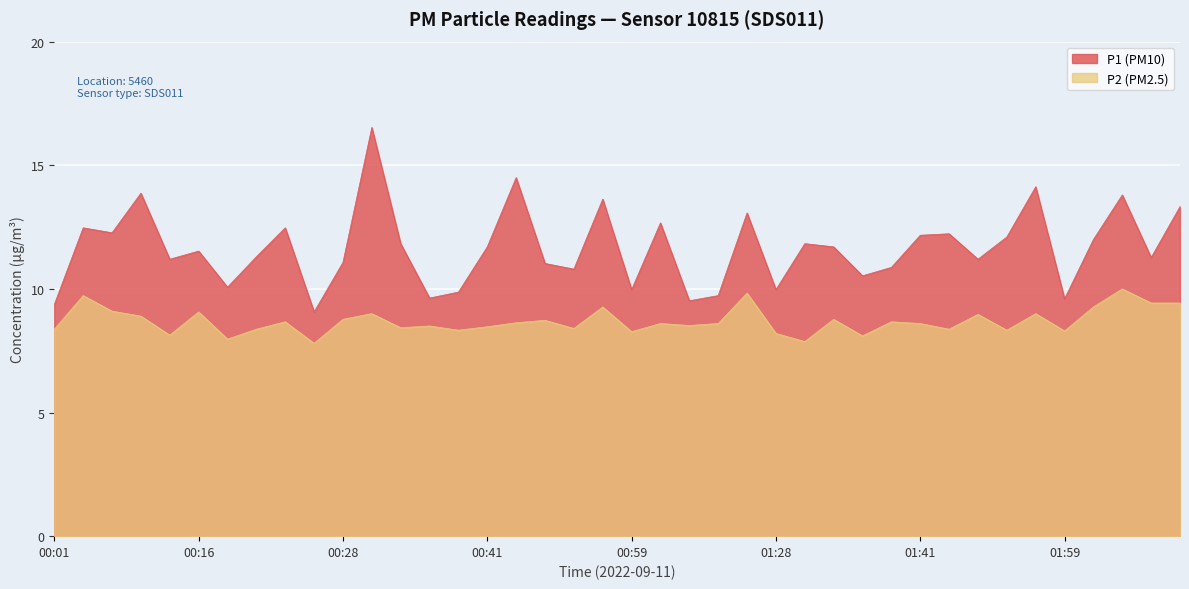

Is it true that P2 equals 8.1 at 00:13?

True